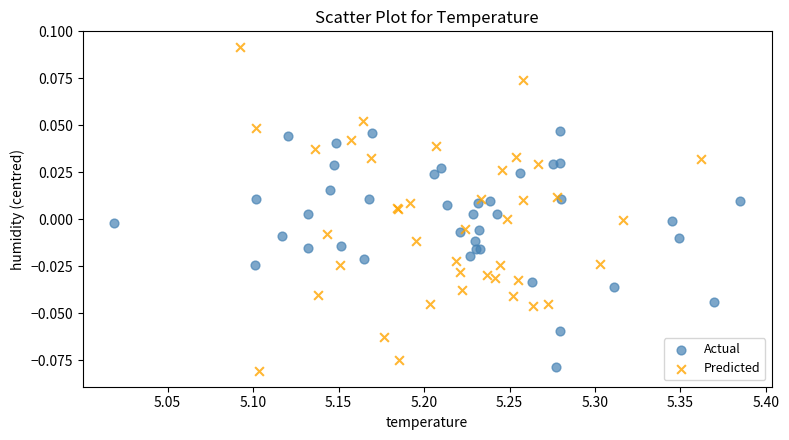

Which series reaches the maximum Y coordinate?

Predicted